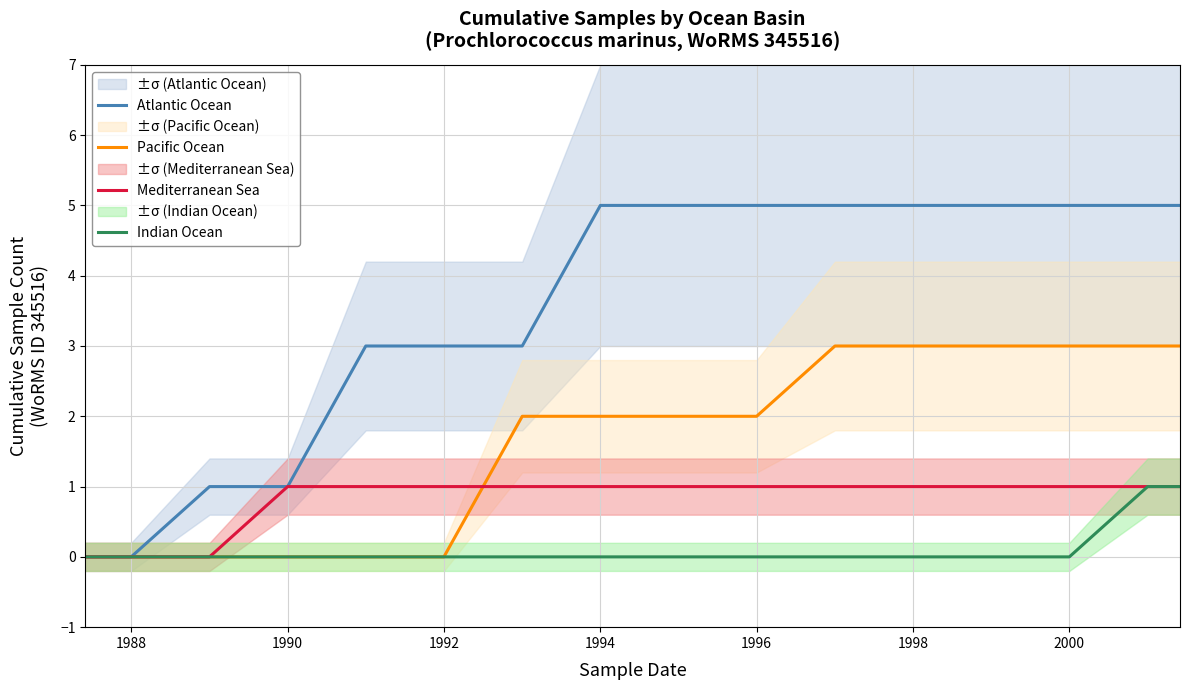

Reading left to right, what are all the values shown in this chart?

Atlantic Ocean: 0	0	1	1	3	3	3	5	5	5	5	5	5	5	5	5
Pacific Ocean: 0	0	0	0	0	0	2	2	2	2	3	3	3	3	3	3
Mediterranean Sea: 0	0	0	1	1	1	1	1	1	1	1	1	1	1	1	1
Indian Ocean: 0	0	0	0	0	0	0	0	0	0	0	0	0	0	1	1